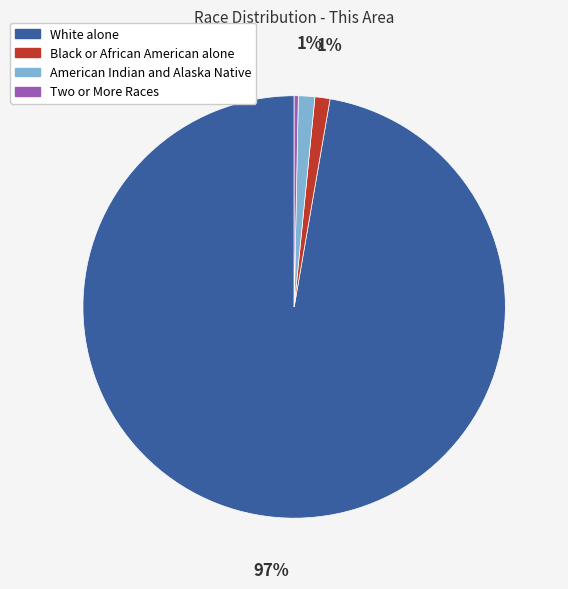

Is it true that American Indian and Alaska Native is 9% of the pie?

False